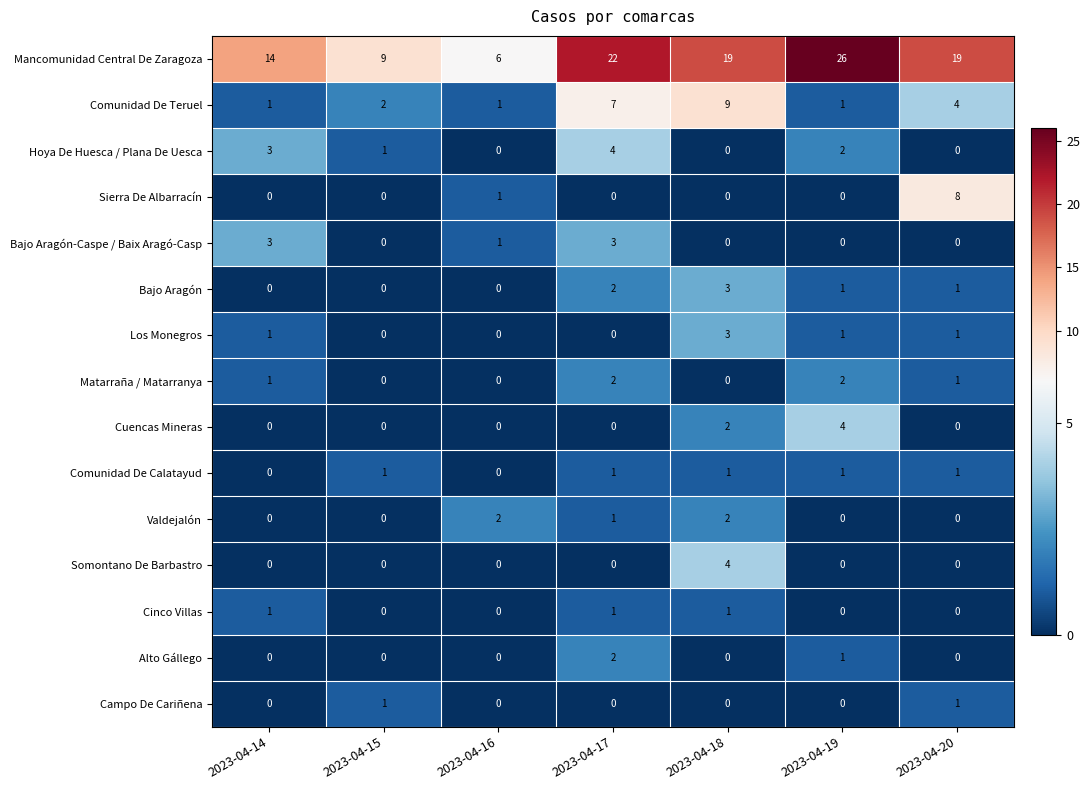

Which category has the highest value in the Los Monegros series?

2023-04-18